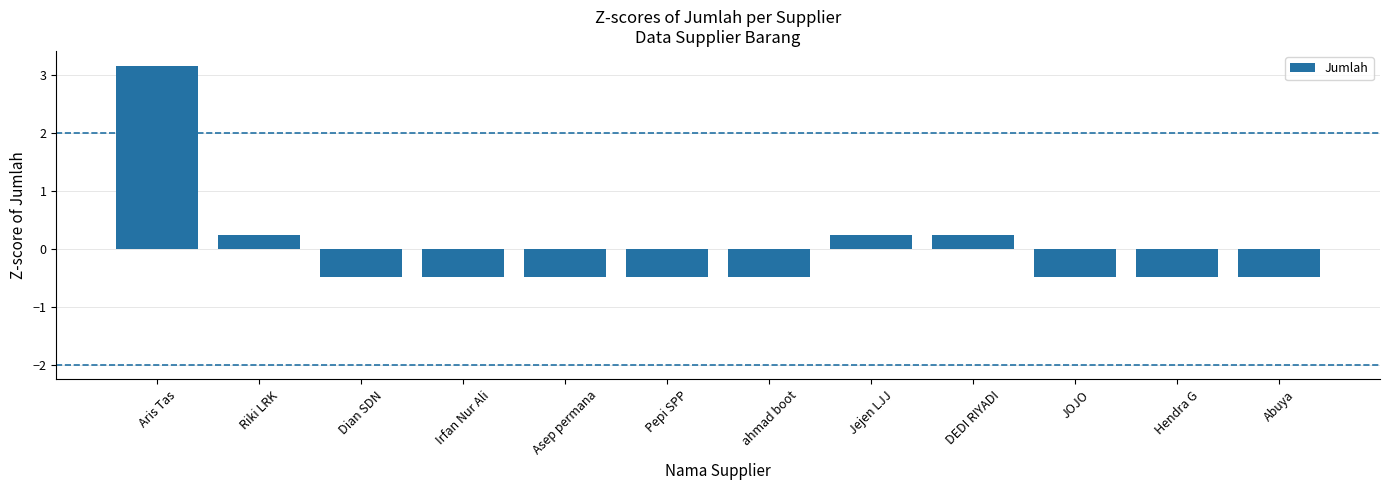

Where does the data first go above 0?

Aris Tas